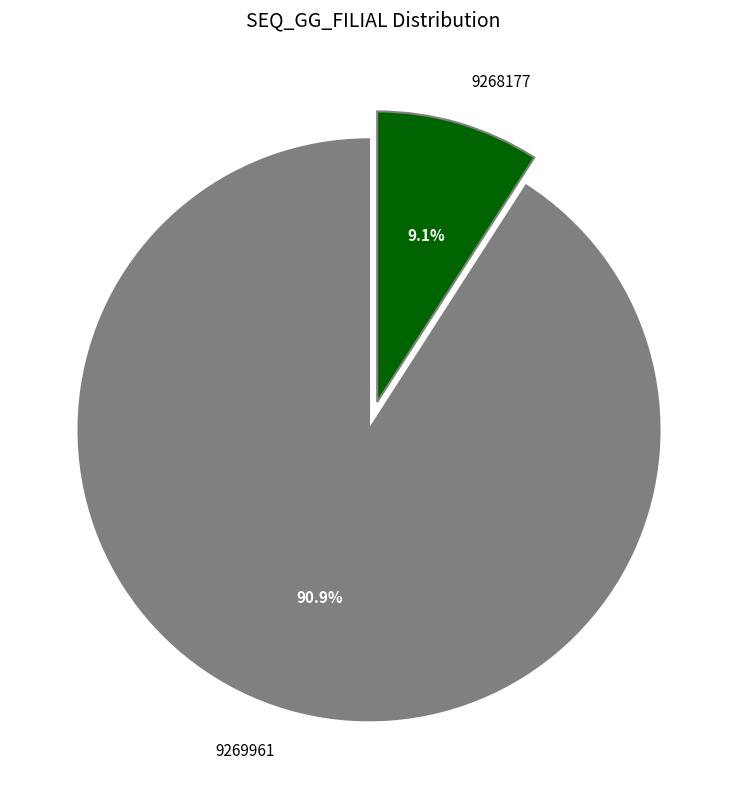

Count the number of slices in the pie.

2